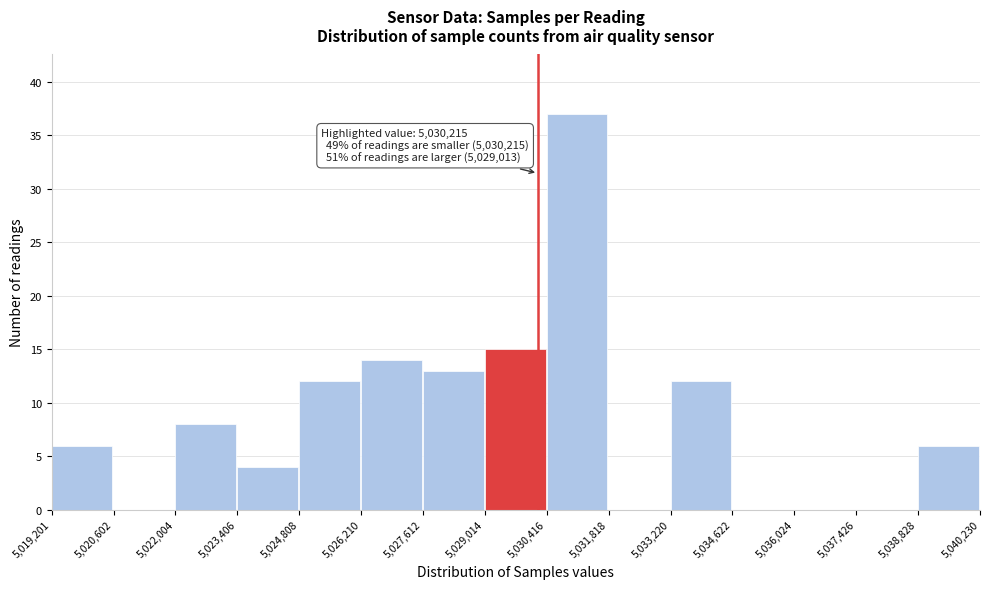

Over which range of the x-axis is the bar tallest?

5,030,416 to 5,031,818